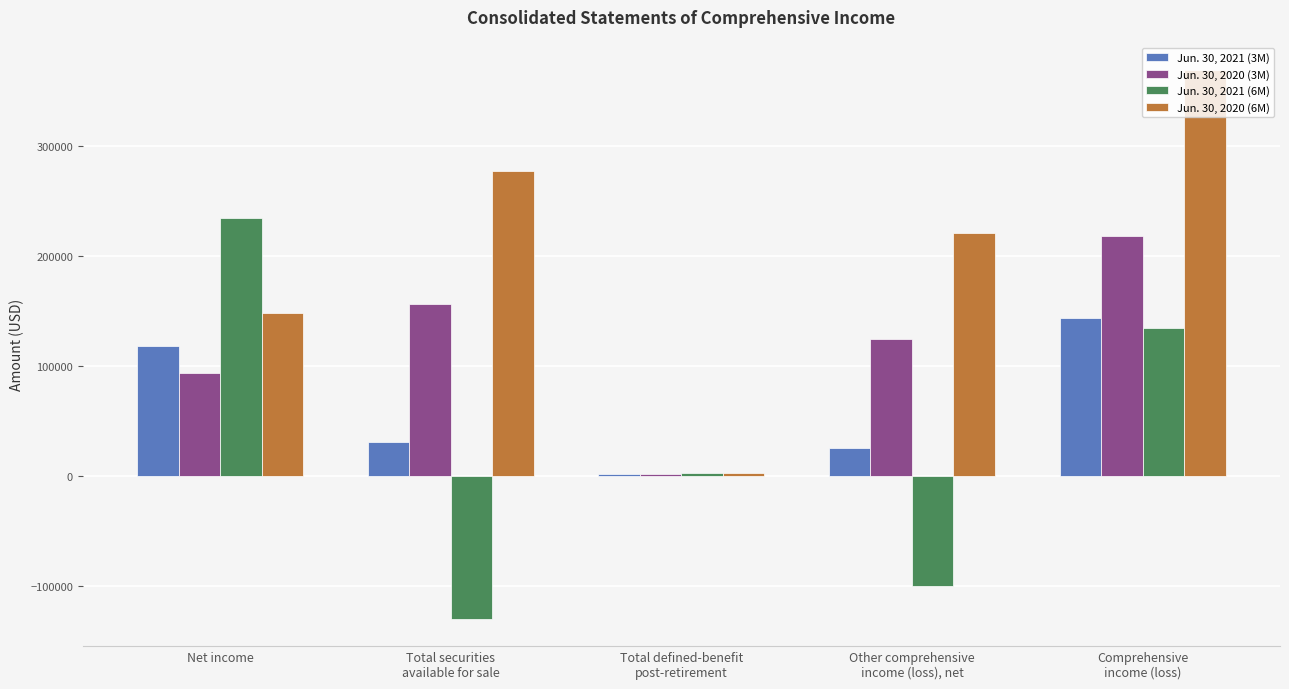

Reading right to left, list all the values displayed in this chart.

Jun. 30, 2021 (3M): Comprehensive
income (loss)=143310	Other comprehensive
income (loss), net=25242	Total defined-benefit
post-retirement=1529	Total securities
available for sale=30423	Net income=118068
Jun. 30, 2020 (3M): Comprehensive
income (loss)=217521	Other comprehensive
income (loss), net=124449	Total defined-benefit
post-retirement=1329	Total securities
available for sale=156201	Net income=93072
Jun. 30, 2021 (6M): Comprehensive
income (loss)=134103	Other comprehensive
income (loss), net=-99980	Total defined-benefit
post-retirement=3058	Total securities
available for sale=-129615	Net income=234083
Jun. 30, 2020 (6M): Comprehensive
income (loss)=368719	Other comprehensive
income (loss), net=220894	Total defined-benefit
post-retirement=2659	Total securities
available for sale=276953	Net income=147825